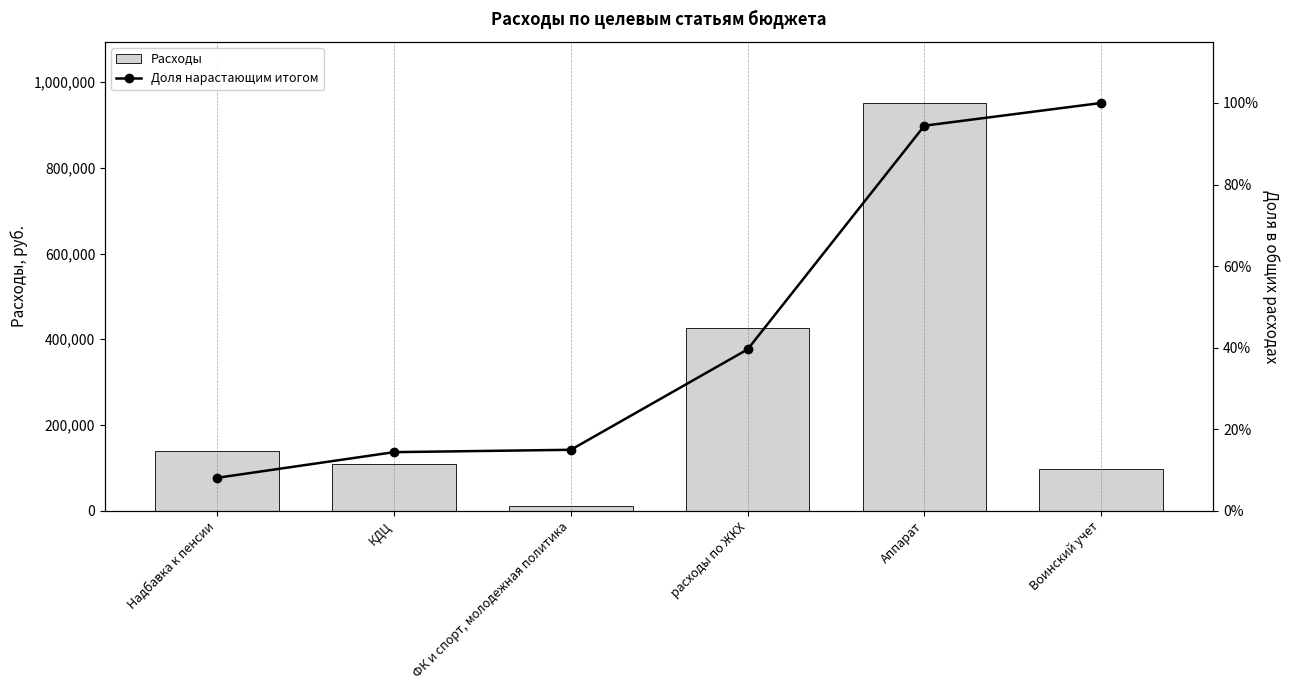

What is the minimum value shown in the chart?

0.1